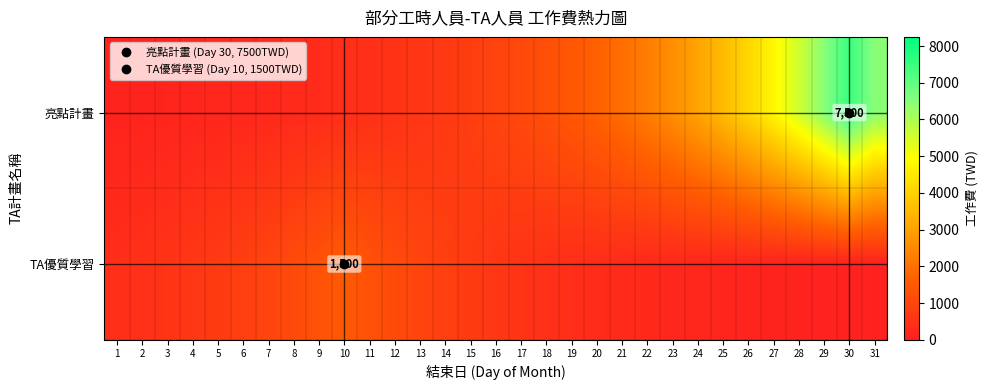

At which category is the sum across all series the highest?

30